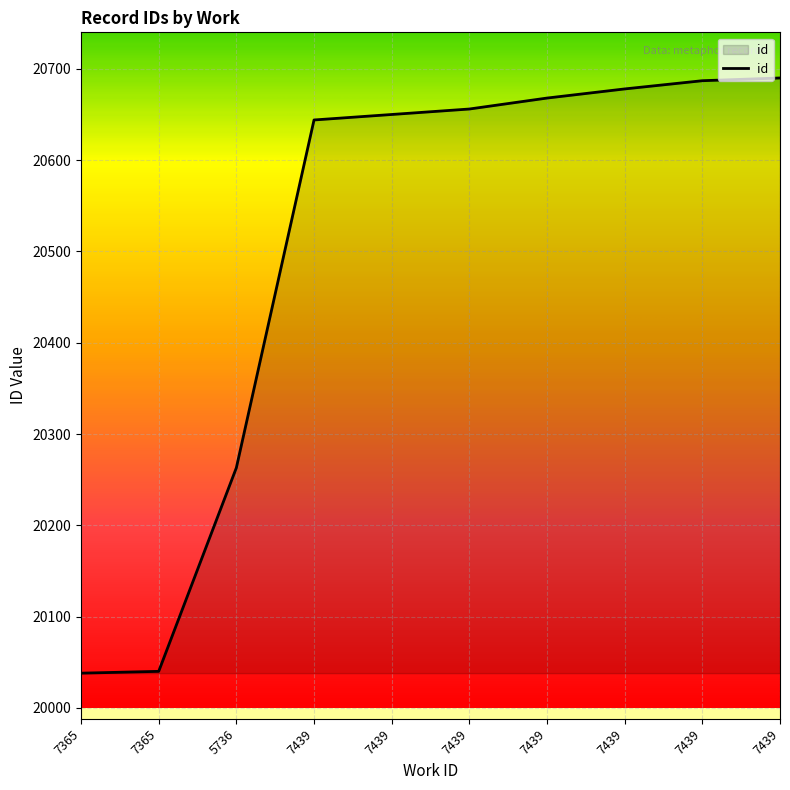

How many lines are shown in the chart?

1